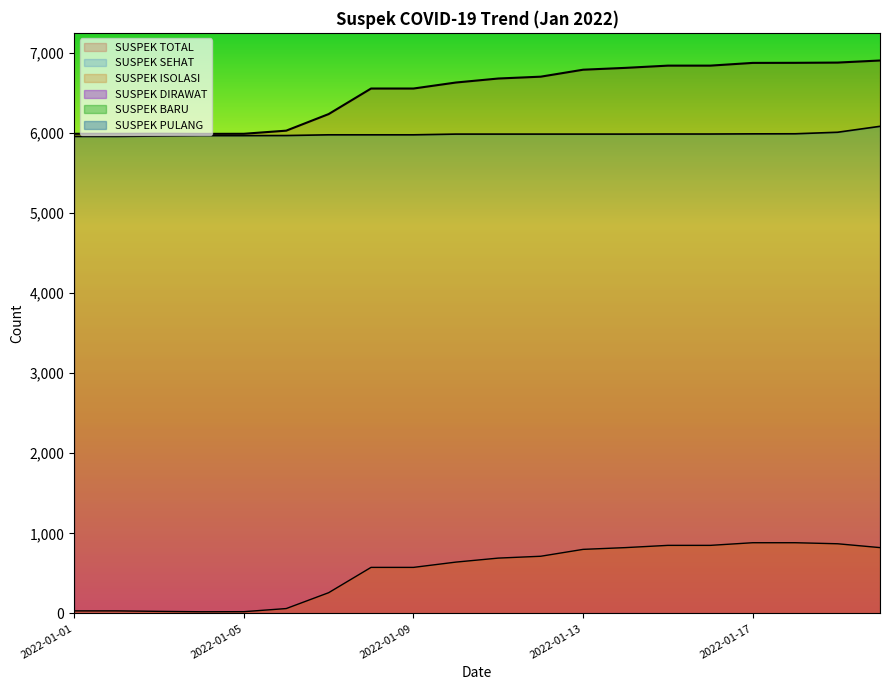

Which series changed the most between 2022-01-01 and 2022-01-08?

SUSPEK TOTAL